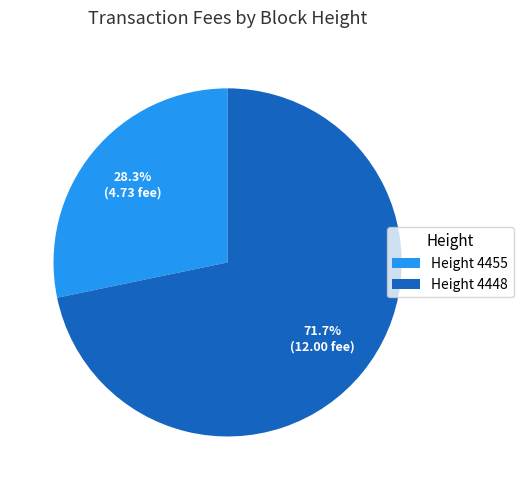

What is the majority slice?

Height 4448